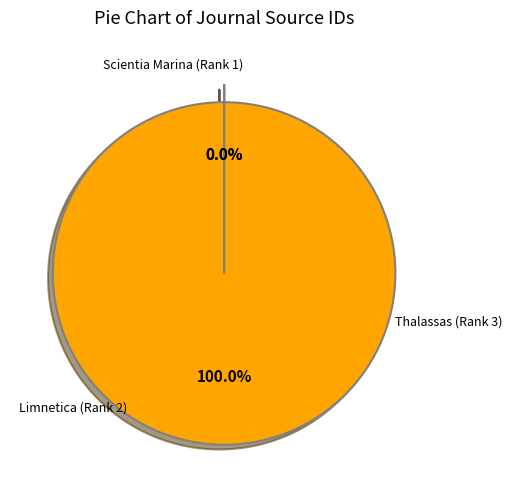

Does any single category account for the majority?

Yes